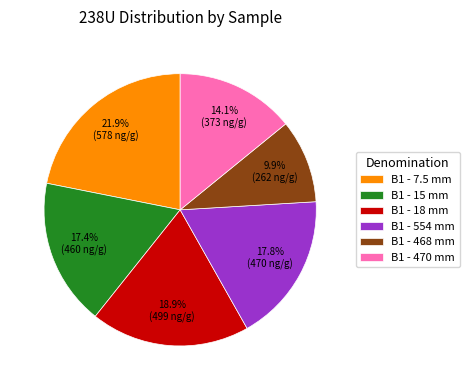

To the nearest percent, what is the difference between the largest and smallest slice percentages?

12%